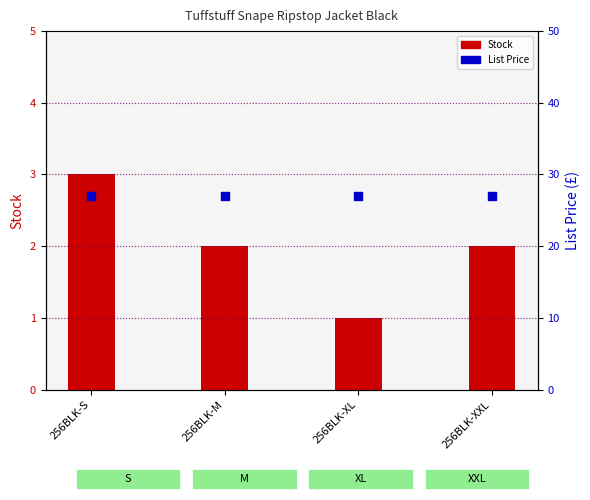

Is the value of Stock at 256BLK-S greater than the value of List Price at 256BLK-XL?

No